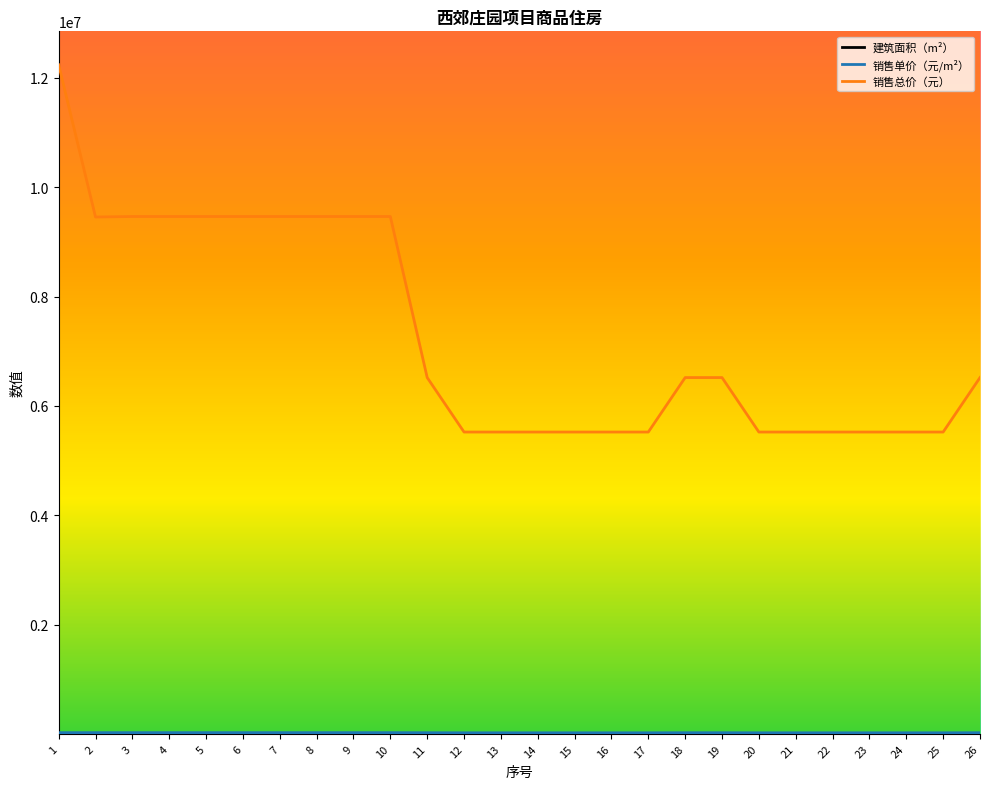

Which series has the largest total across all categories?

销售总价（元）